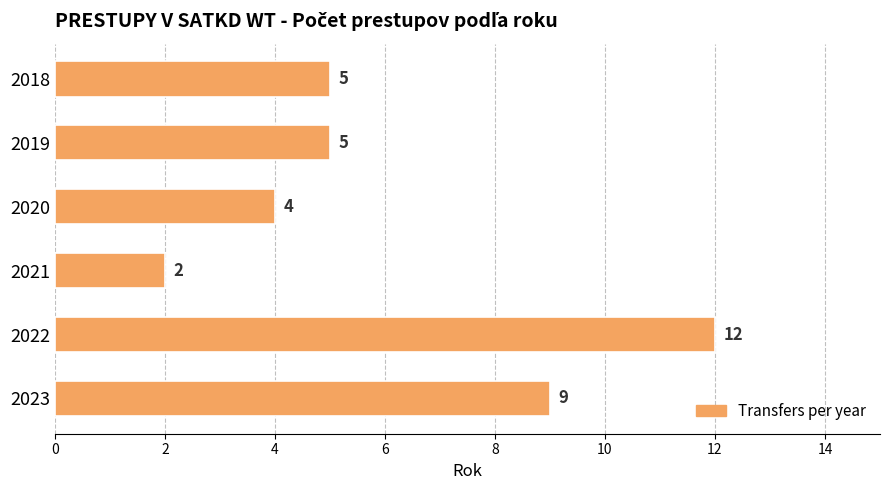

Count the values in the range 4 to 9.

4